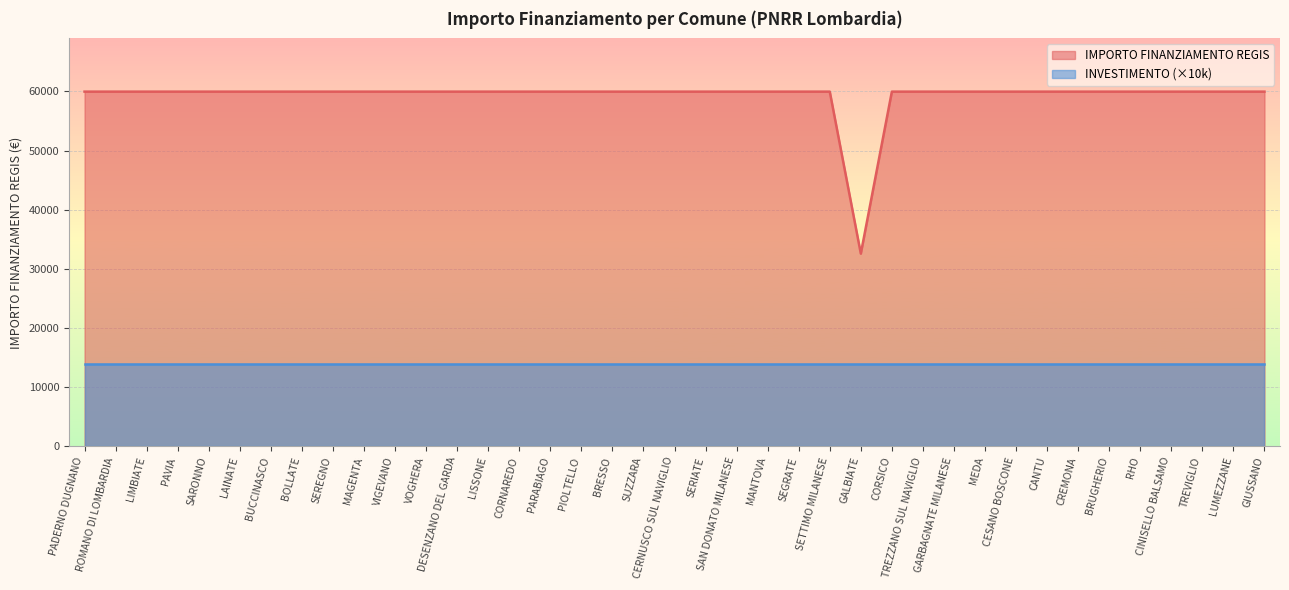

Reading left to right, transcribe all the data shown in this chart.

59966	59966	59966	59966	59966	59966	59966	59966	59966	59966	59966	59966	59966	59966	59966	59966	59966	59966	59966	59966	59966	59966	59966	59966	59966	32589	59966	59966	59966	59966	59966	59966	59966	59966	59966	59966	59966	59966	59966